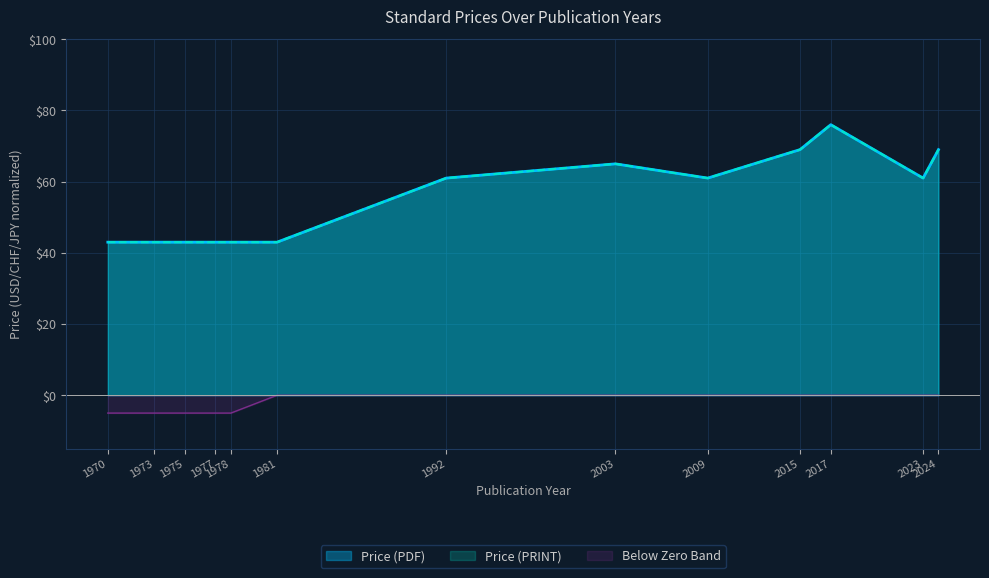

Which has a higher value, 2017 or 1973?

2017